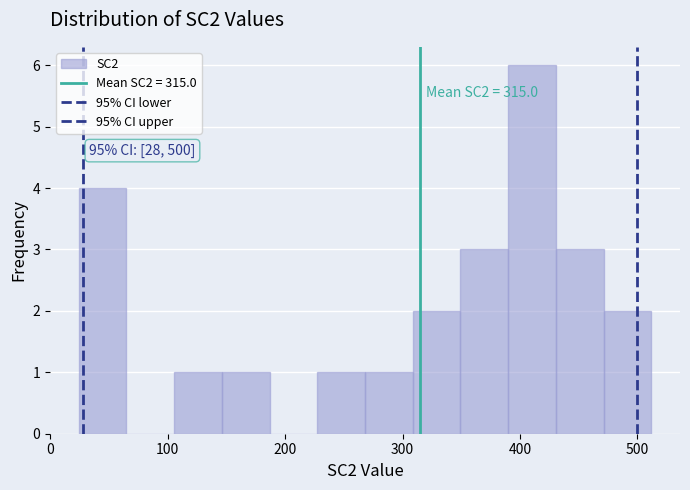

Which range on the x-axis has the tallest bar?

390 to 430